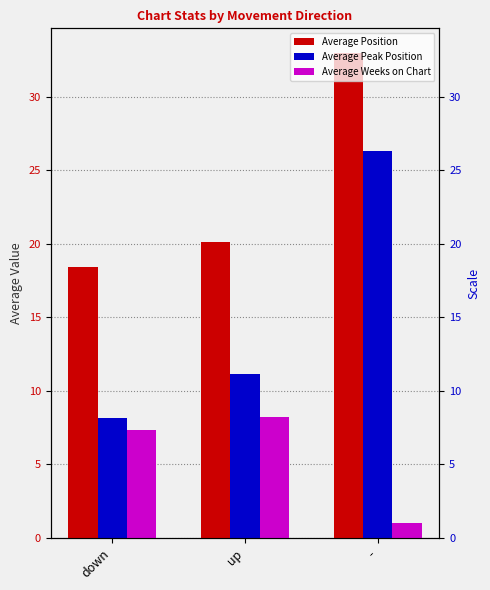

What is the smallest value displayed?

1.0